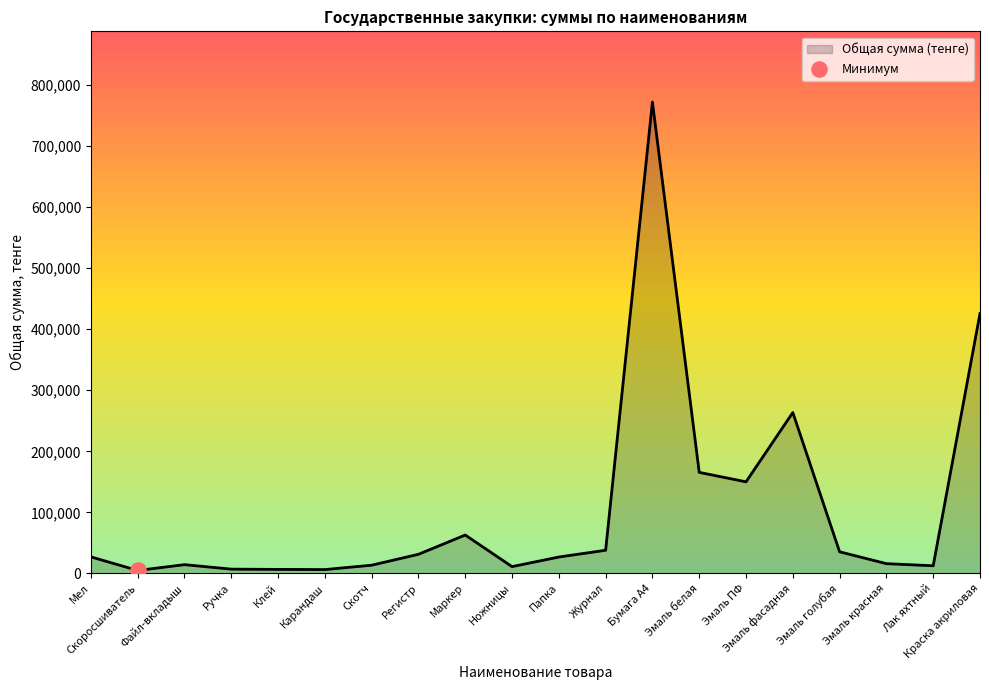

Between Эмаль белая and Ручка, which is larger?

Эмаль белая